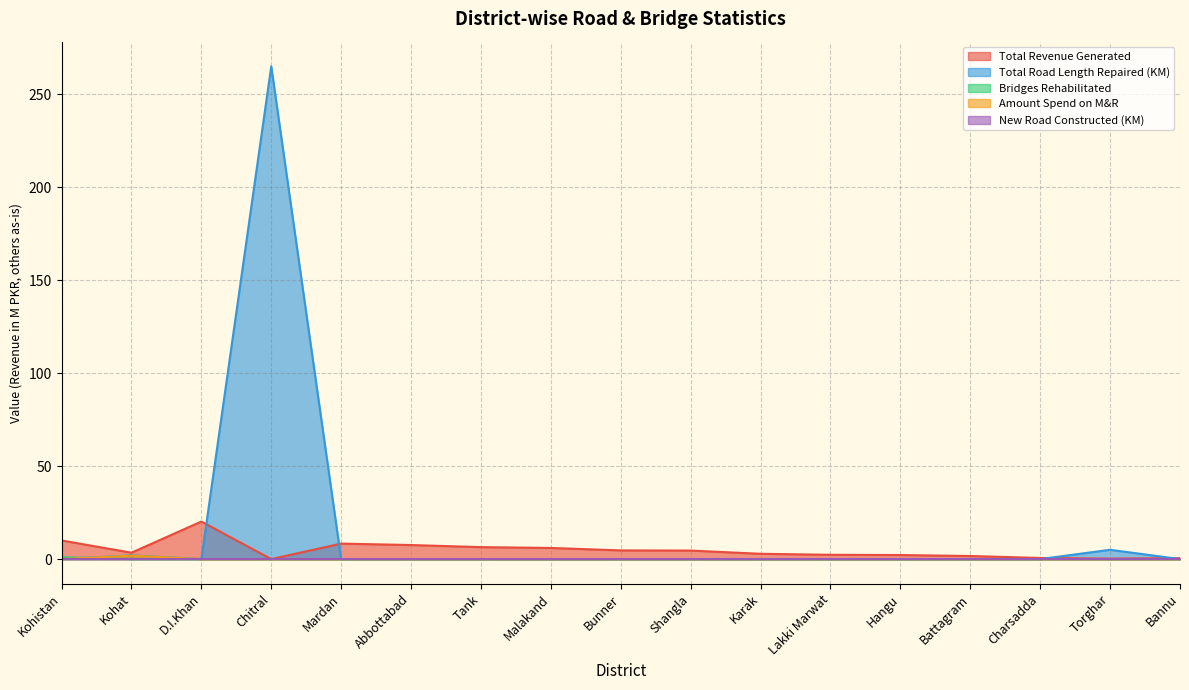

Is the value of Total Revenue Generated at Tank greater than the value of Amount Spend on M&R at Bunner?

Yes